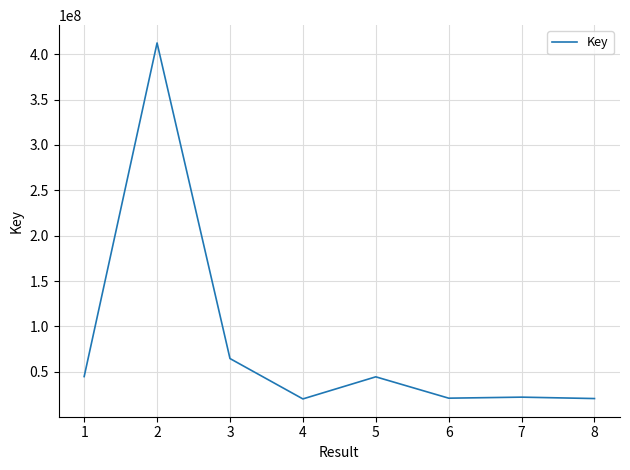

Does the chart display data point markers on the line(s)?

No